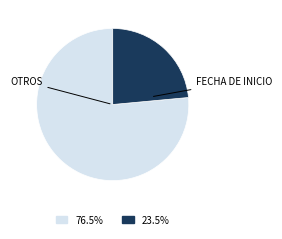

Is there a majority slice in this chart?

Yes